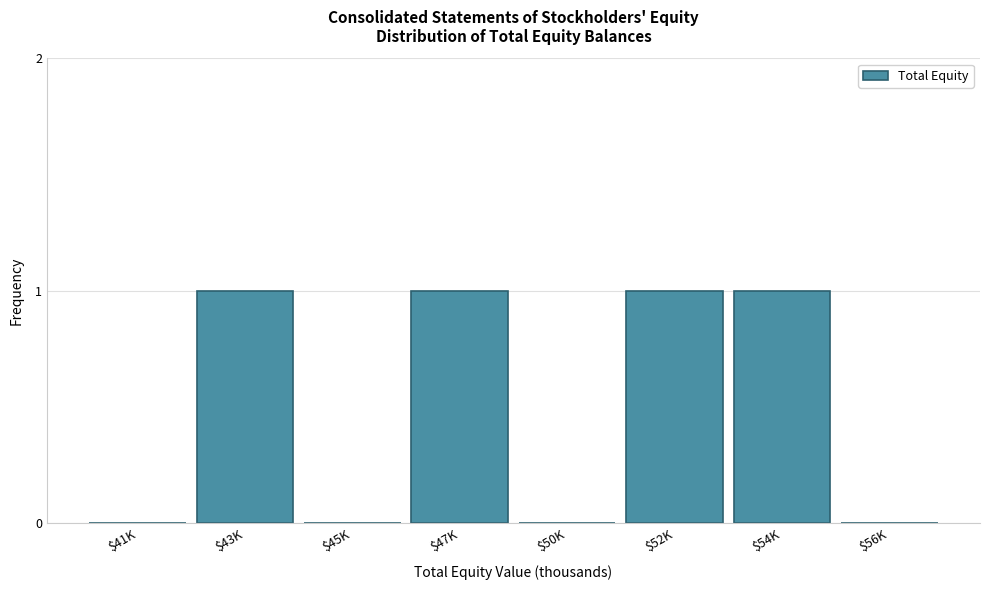

The chart shows a value of 1 at $56K. True or false?

False